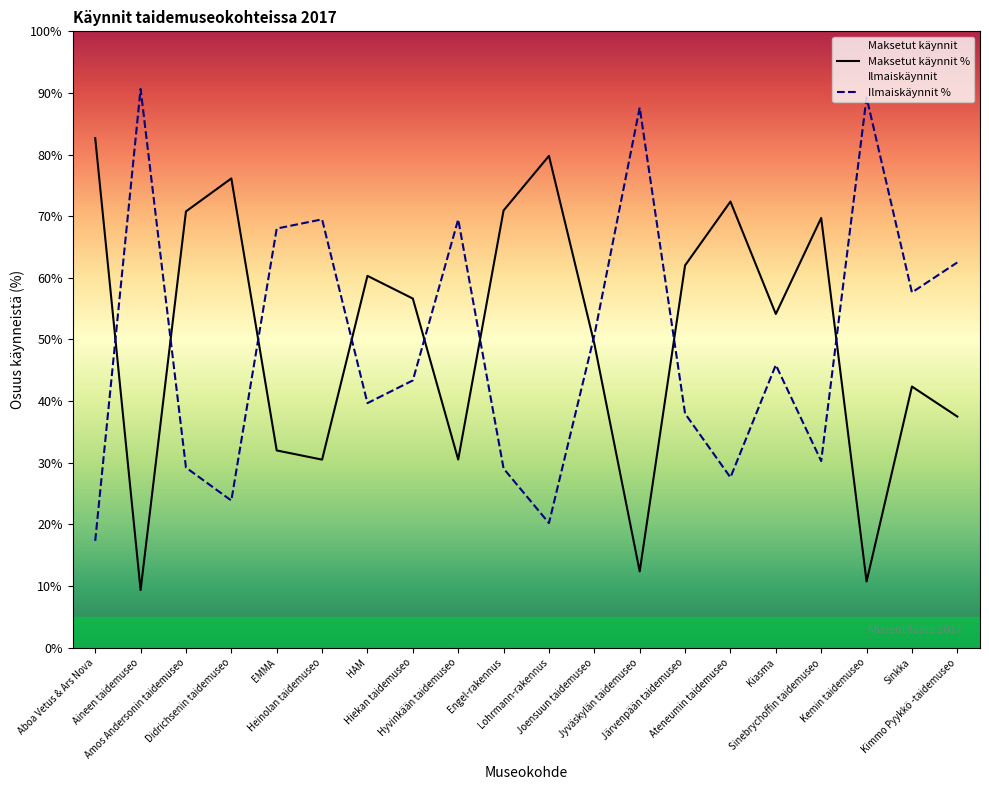

Which label corresponds to the smallest value in the chart?

Aineen taidemuseo